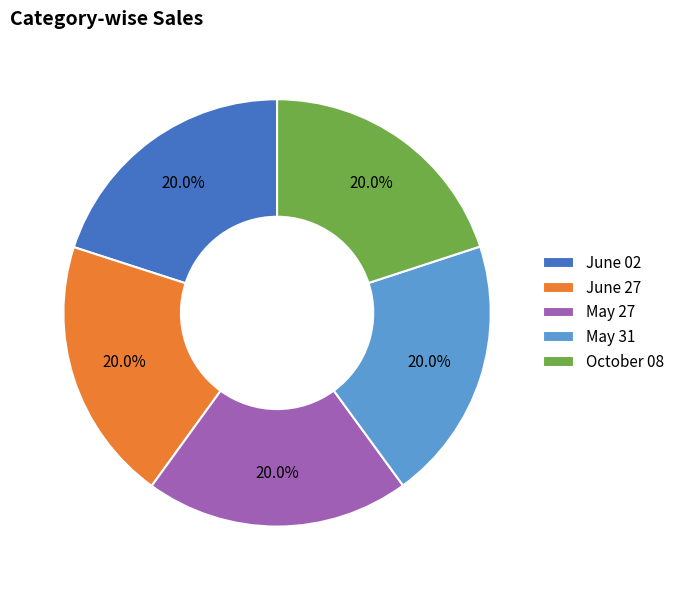

What is the ratio of the value at May 31 to the value at May 27?

1.0